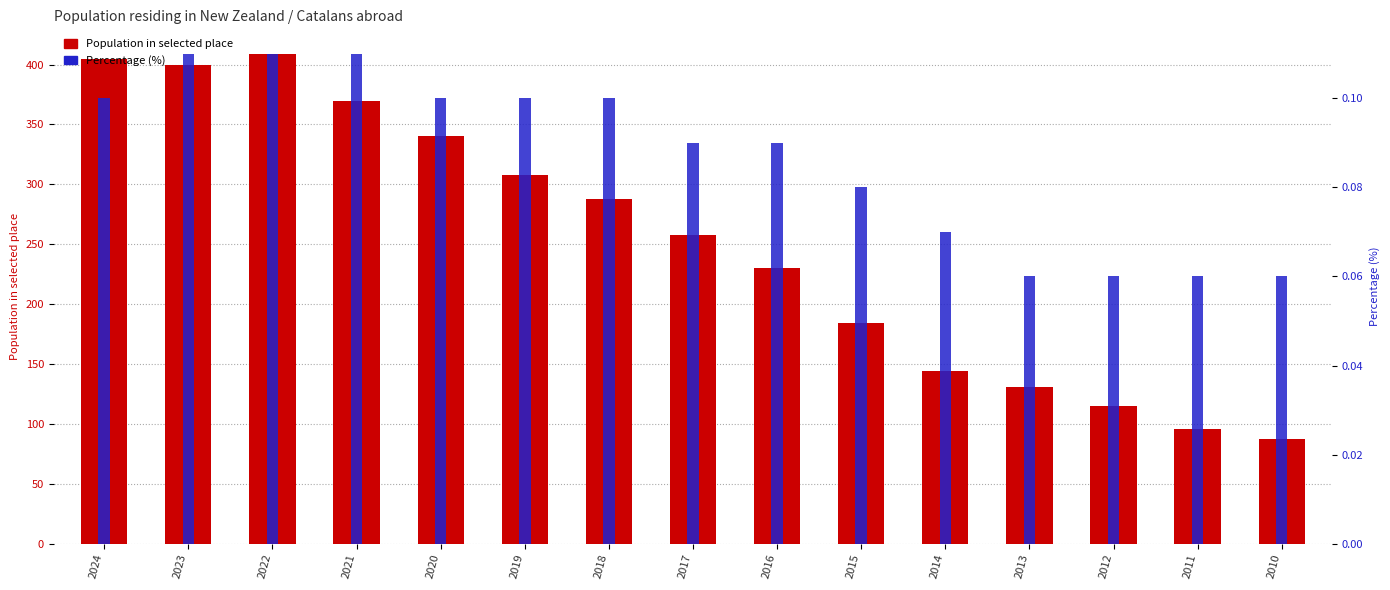

Between 2023 and 2020, which series saw the biggest shift?

Population in selected place